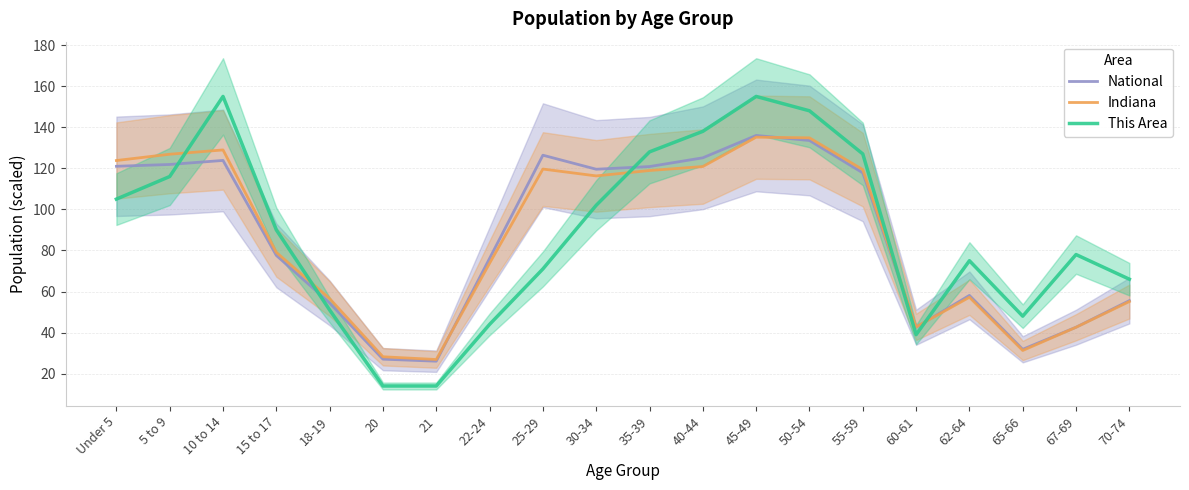

What is the sum of the This Area values at 15 to 17 and 55-59?

217.0